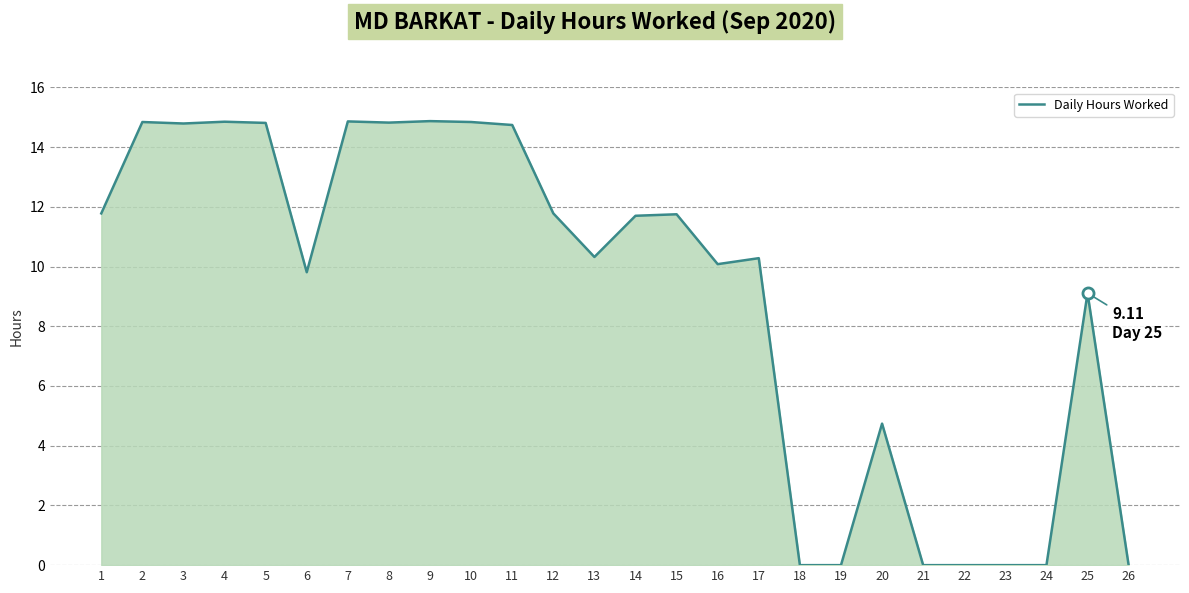

Between 5 and 17, which is larger?

5